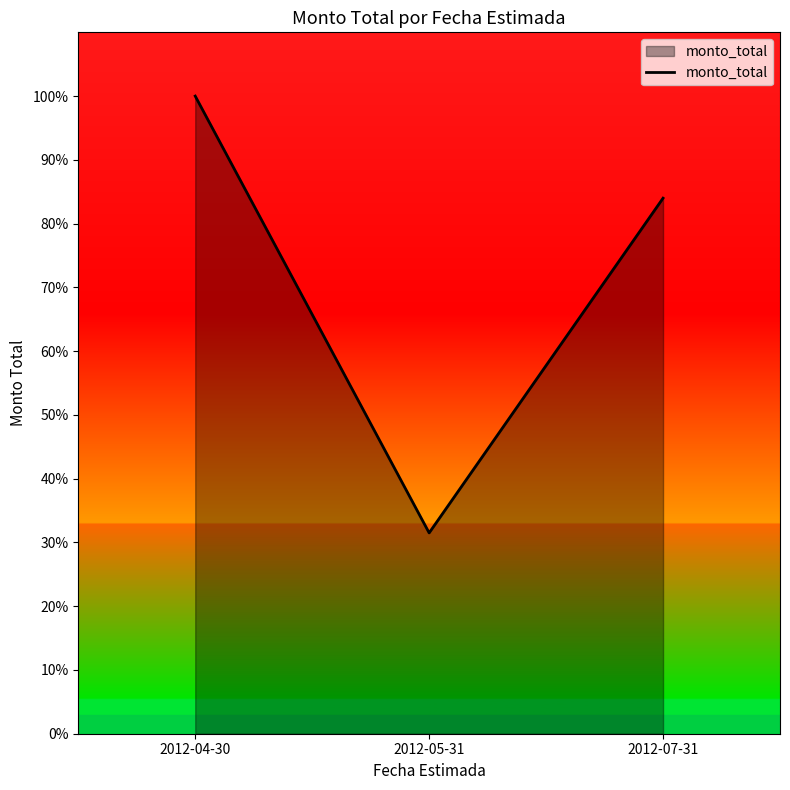

Does the chart display data point markers on the line(s)?

No